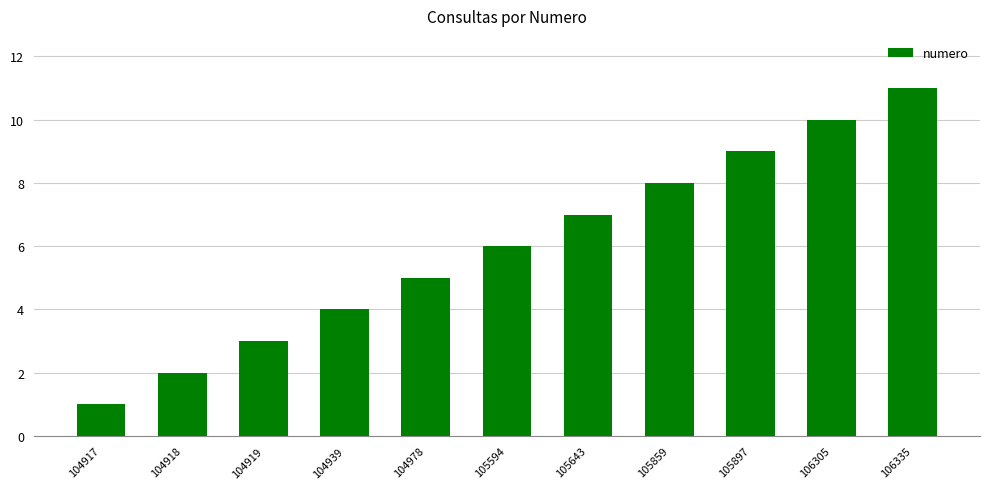

What is the difference between the maximum and minimum values?

10